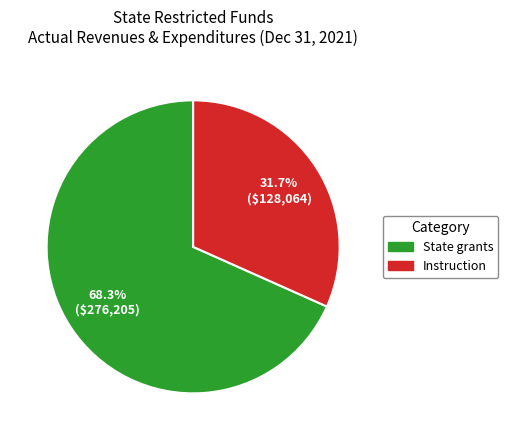

Is there any slice that represents more than half of the pie?

Yes